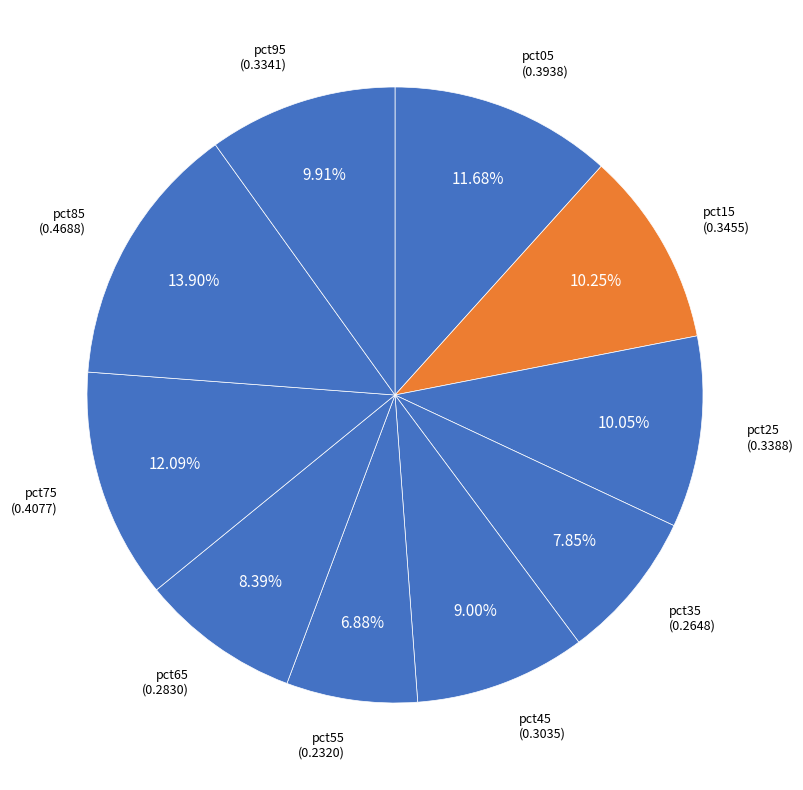

How many slices are in this pie chart?

10